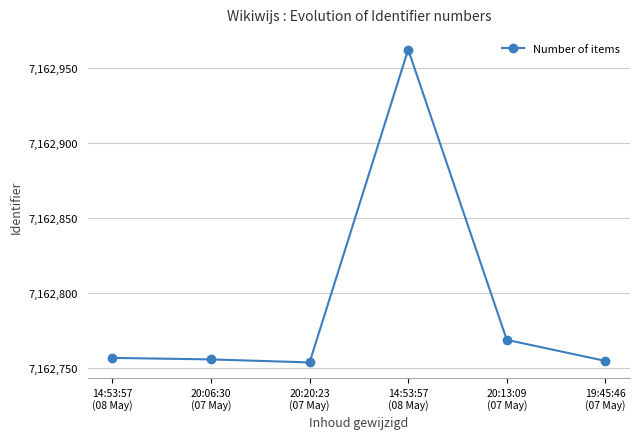

List the labels in order of value, smallest first.

20:20:23
(07 May), 19:45:46
(07 May), 20:06:30
(07 May), 14:53:57
(08 May), 20:13:09
(07 May), 14:53:57
(08 May)